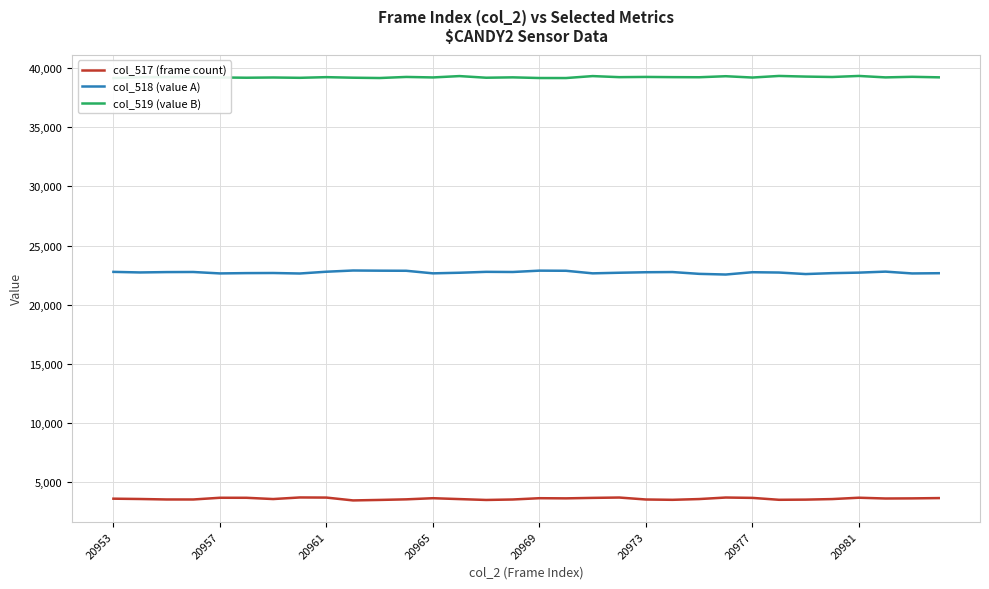

How many data points does each series have?

32